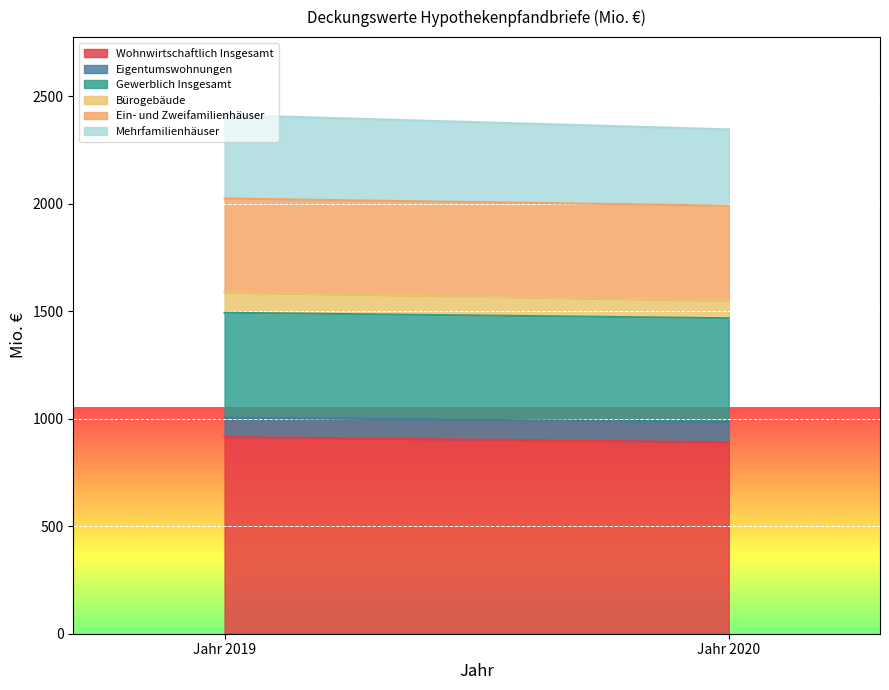

Rank the categories by Ein- und Zweifamilienhäuser value from highest to lowest.

Jahr 2020, Jahr 2019